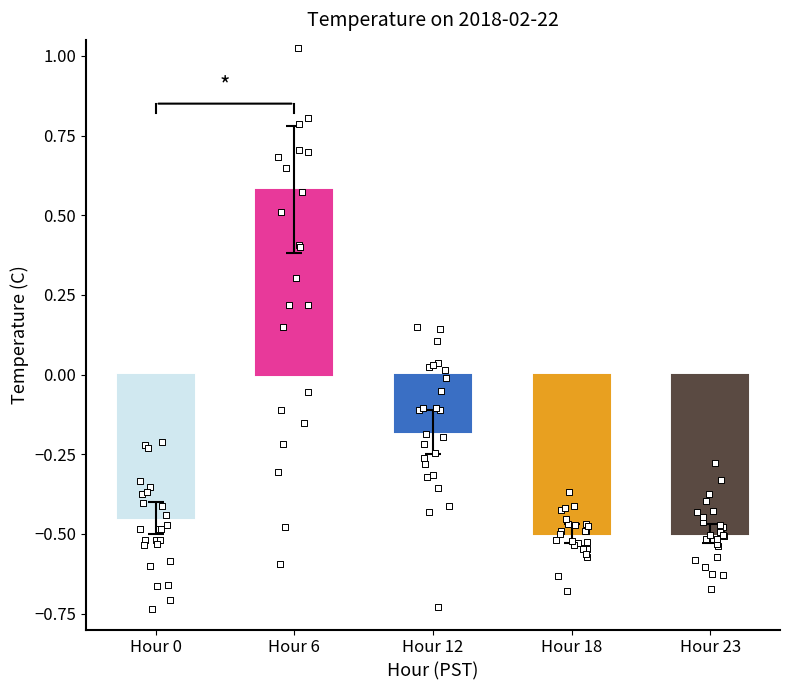

Between Hour 6 and Hour 12, which is larger?

Hour 6